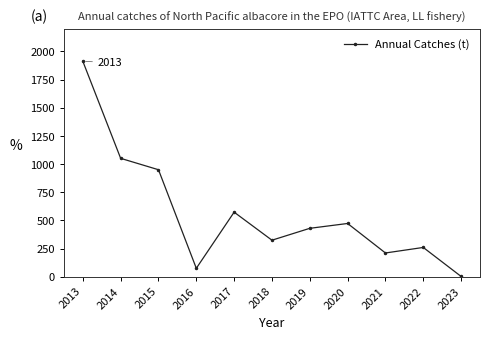

What is the difference between the maximum and second lowest values?

1837.8